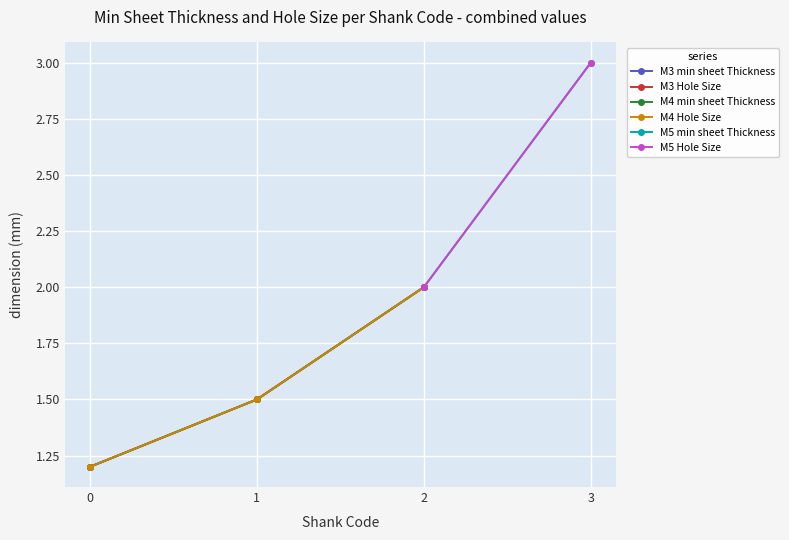

At which label does M3 Hole Size reach its peak?

2